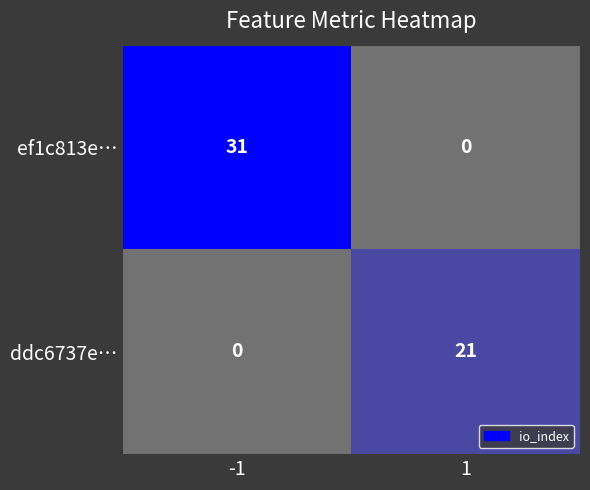

Reading left to right, list all the values displayed in this chart.

ef1c813e…: 31	0
ddc6737e…: 0	21